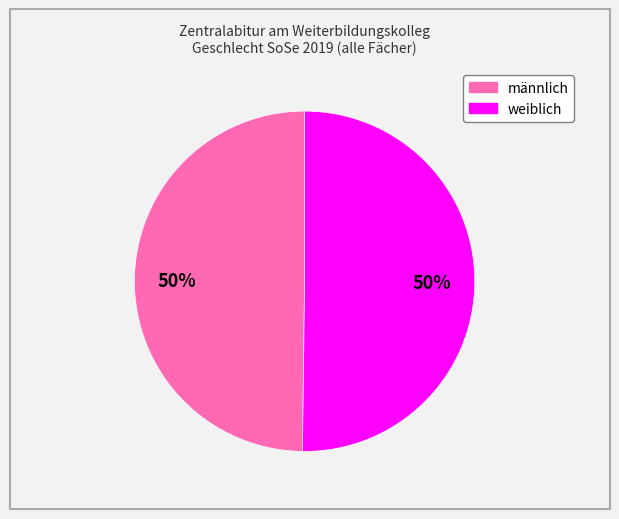

To the nearest percent, what is the average slice percentage?

50%